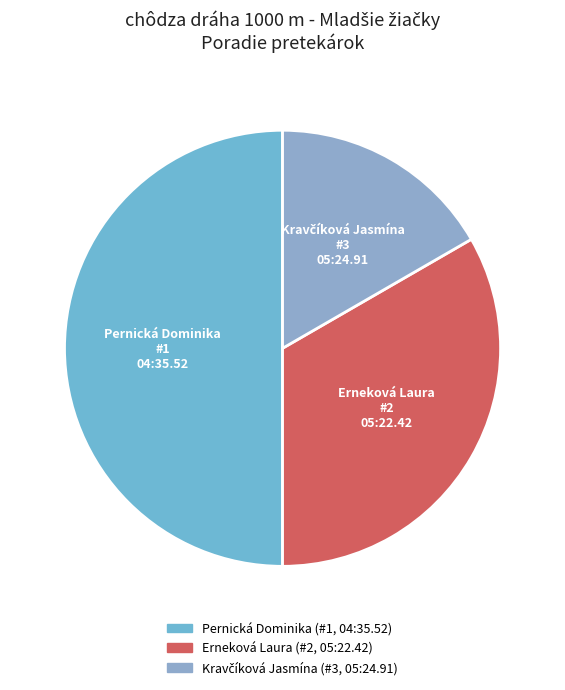

How many slices are in this pie chart?

3